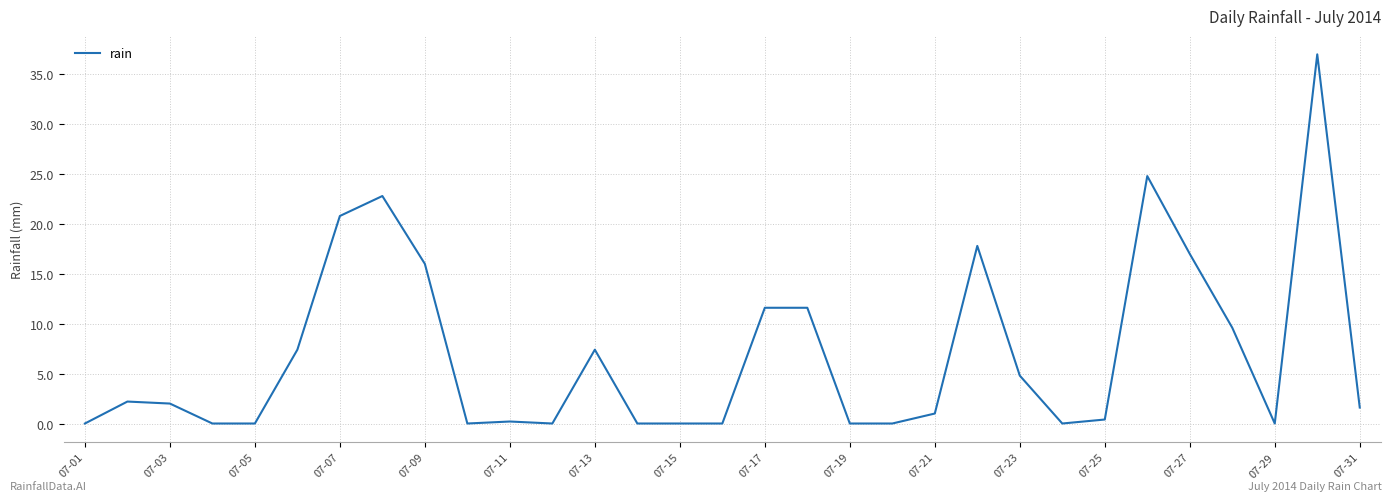

Does the chart have visible grid lines?

Yes